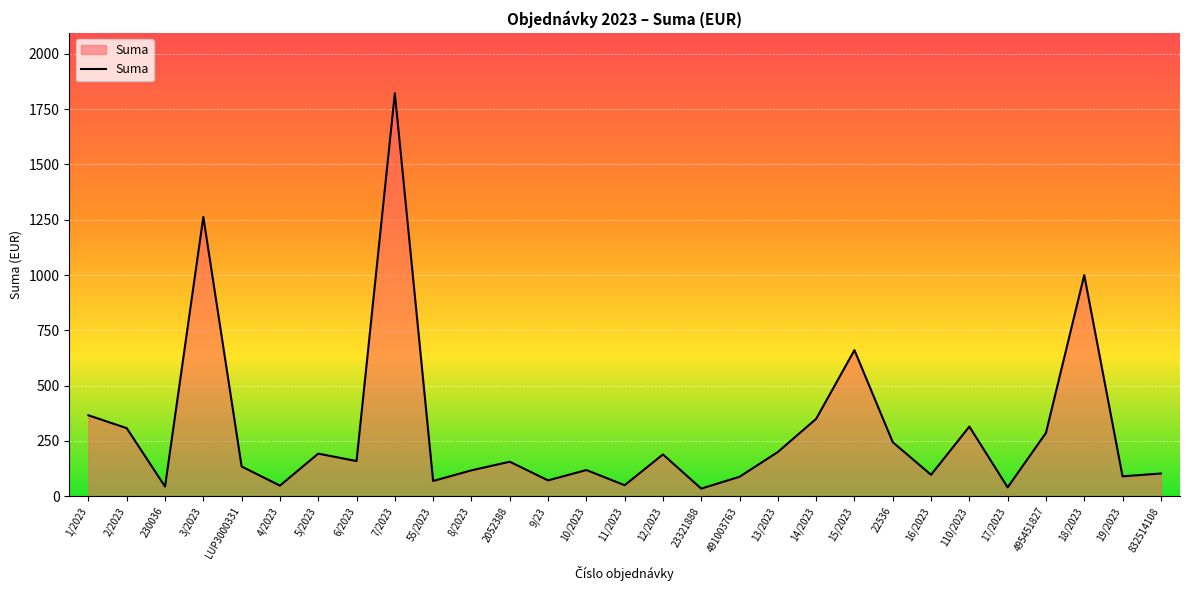

What is the difference between the maximum and minimum values?

1787.7